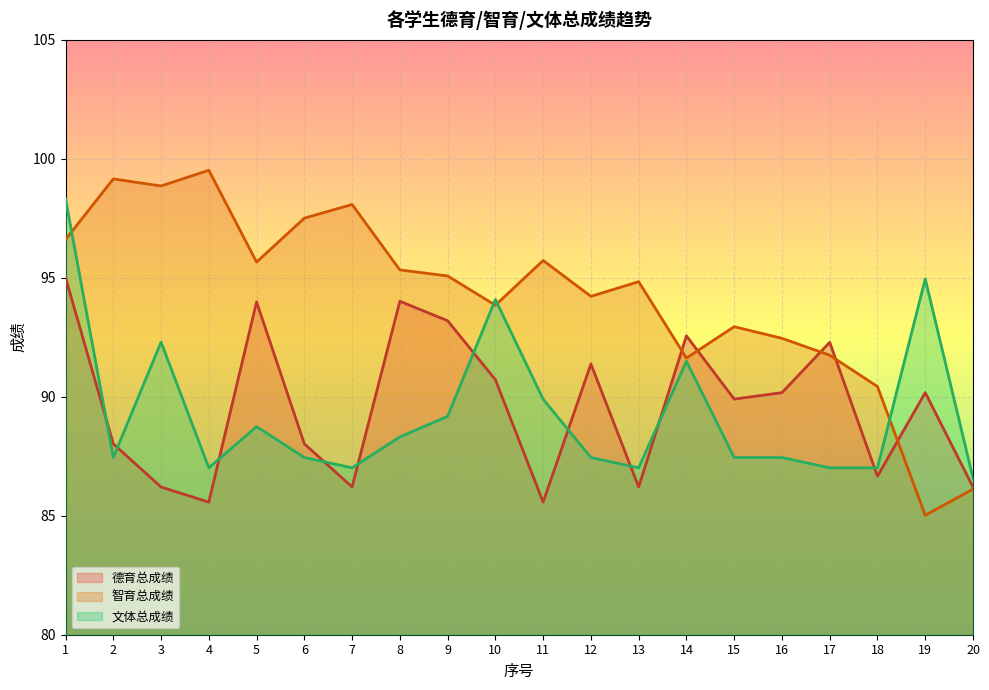

In 文体总成绩, how many points are lower than both neighbors (excluding endpoints)?

4